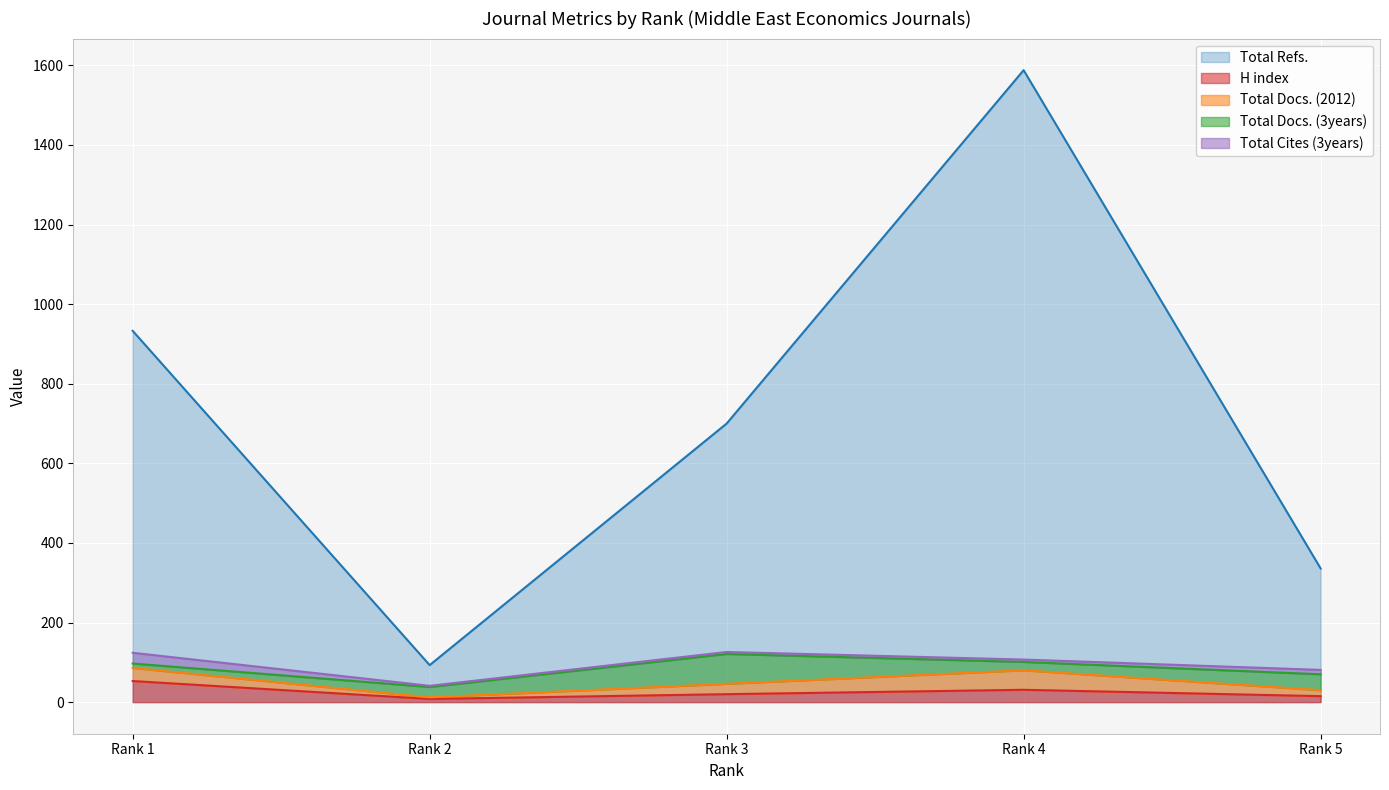

Reading left to right, what are all the values shown in this chart?

H index: 53	8	20	31	15
Total Docs. (2012): 33	4	26	49	15
Total Docs. (3years): 11	26	75	21	40
Total Refs.: 933	93	700	1588	336
Total Cites (3years): 27	3	5	6	11